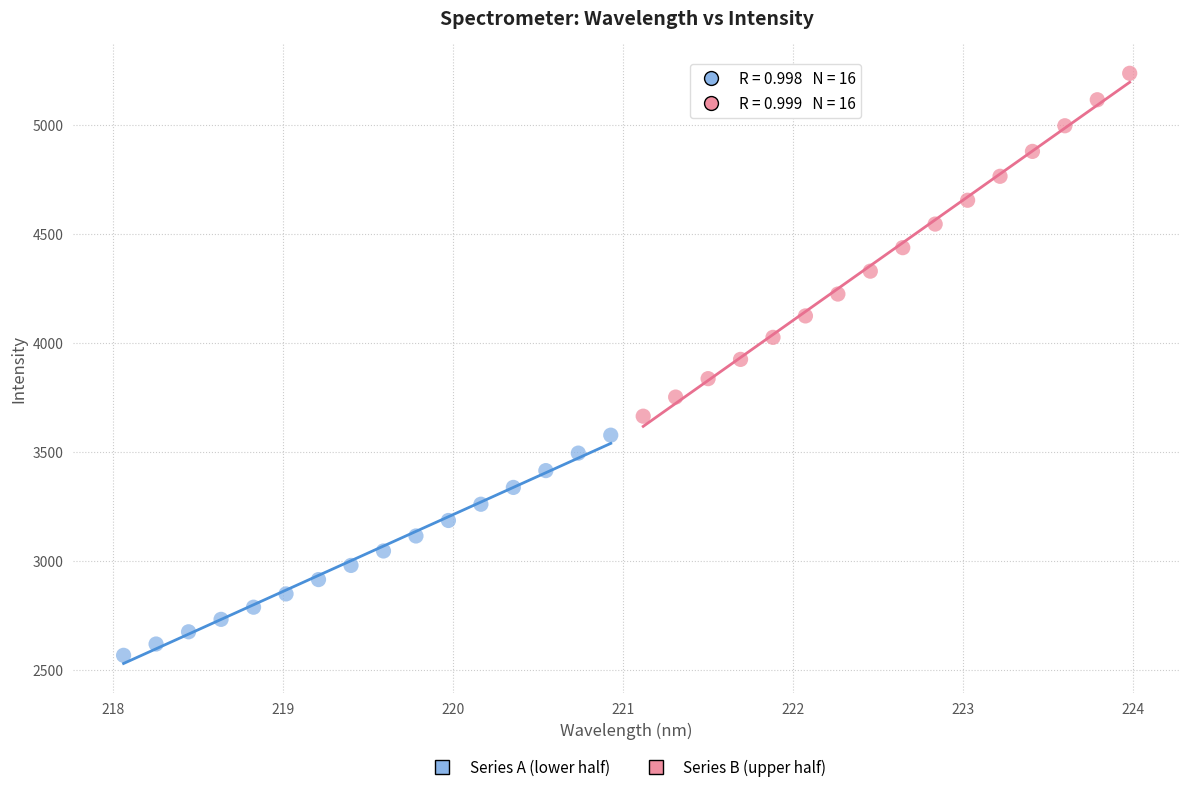

What are all the series names shown in the legend?

Series A (lower half), Series B (upper half)